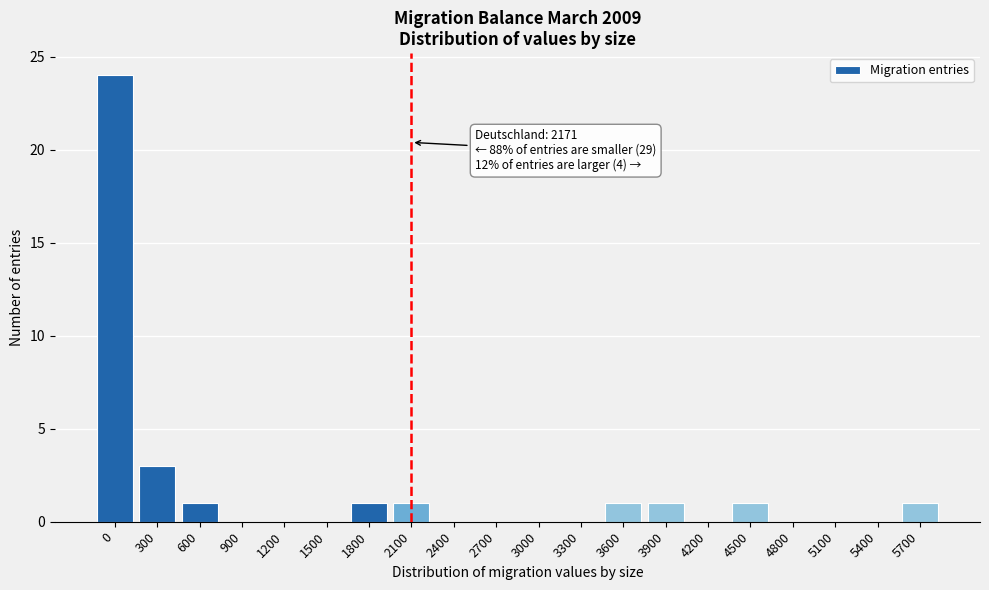

Reading left to right, transcribe all the data shown in this chart.

0=24	300=3	600=1	900=0	1200=0	1500=0	1800=1	2100=1	2400=0	2700=0	3000=0	3300=0	3600=1	3900=1	4200=0	4500=1	4800=0	5100=0	5400=0	5700=1